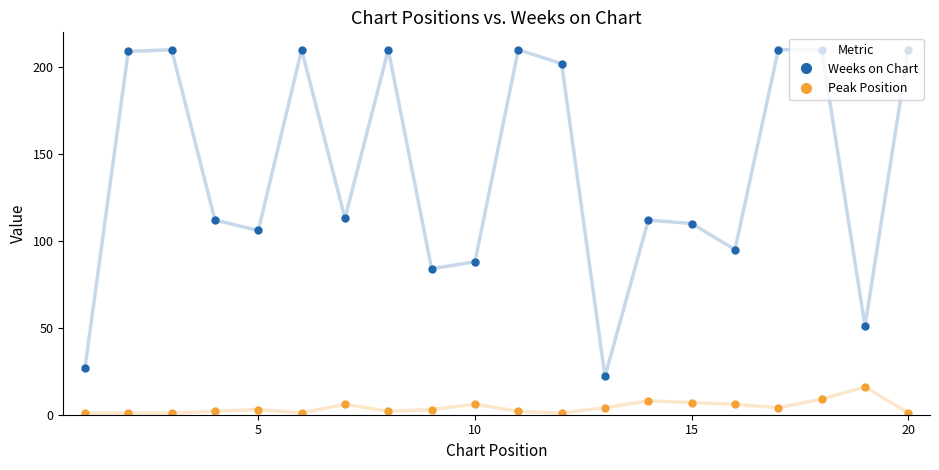

True or false: Peak Position has more than 0 interior local peaks.

True